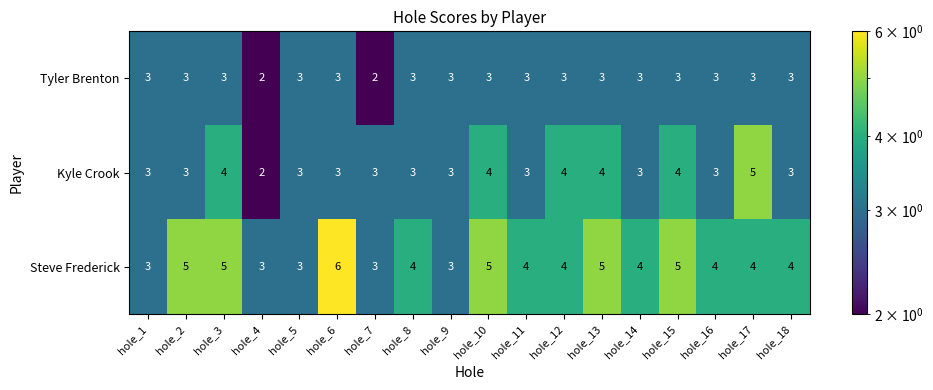

How many Steve Frederick values are between 3 and 5?

17